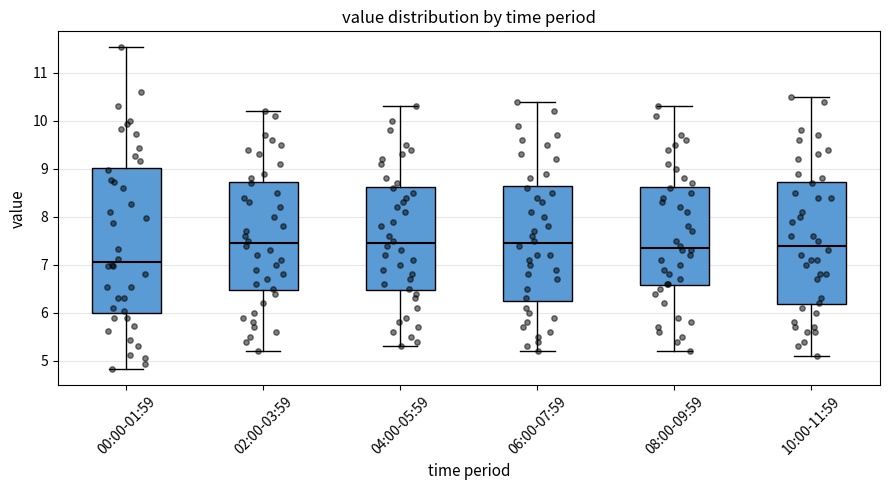

Where does the median line of the box for 04:00-05:59 sit on the y-axis? The values are not printed on the chart, so give them approximately, as read against the axis.

7.5